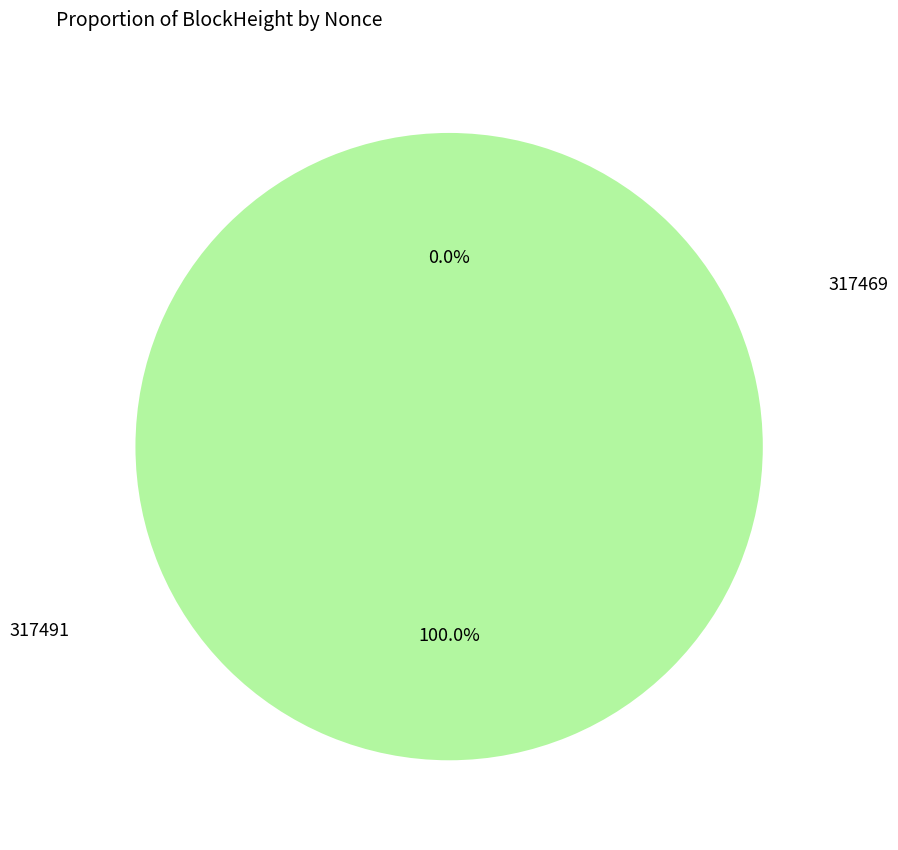

Does any single category account for the majority?

Yes